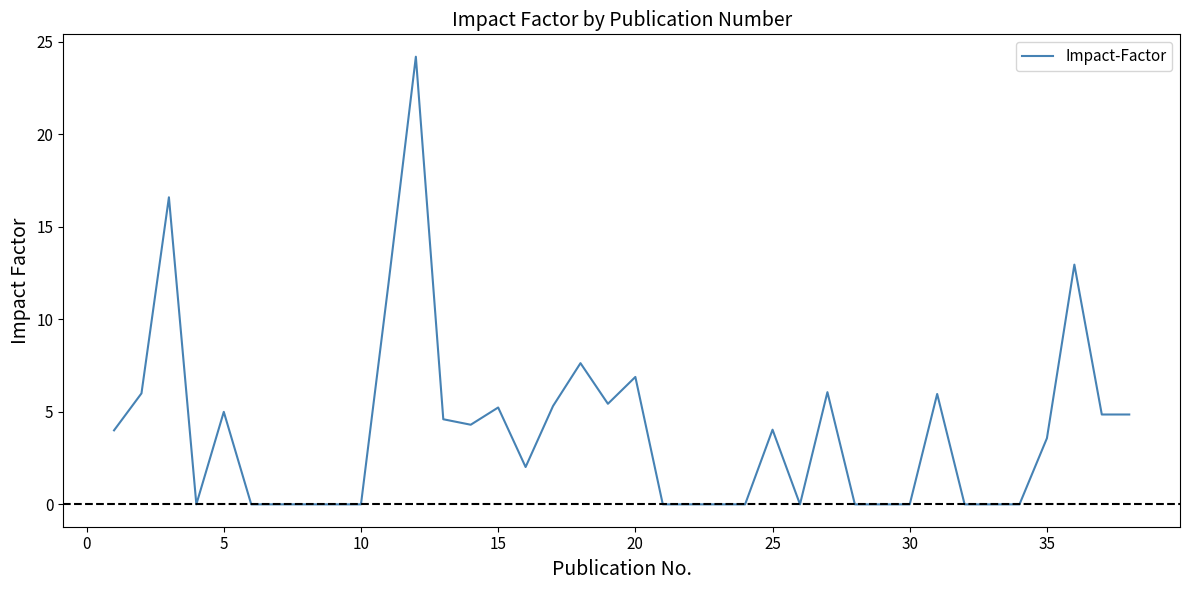

Is this an area chart (filled region under the line)?

No